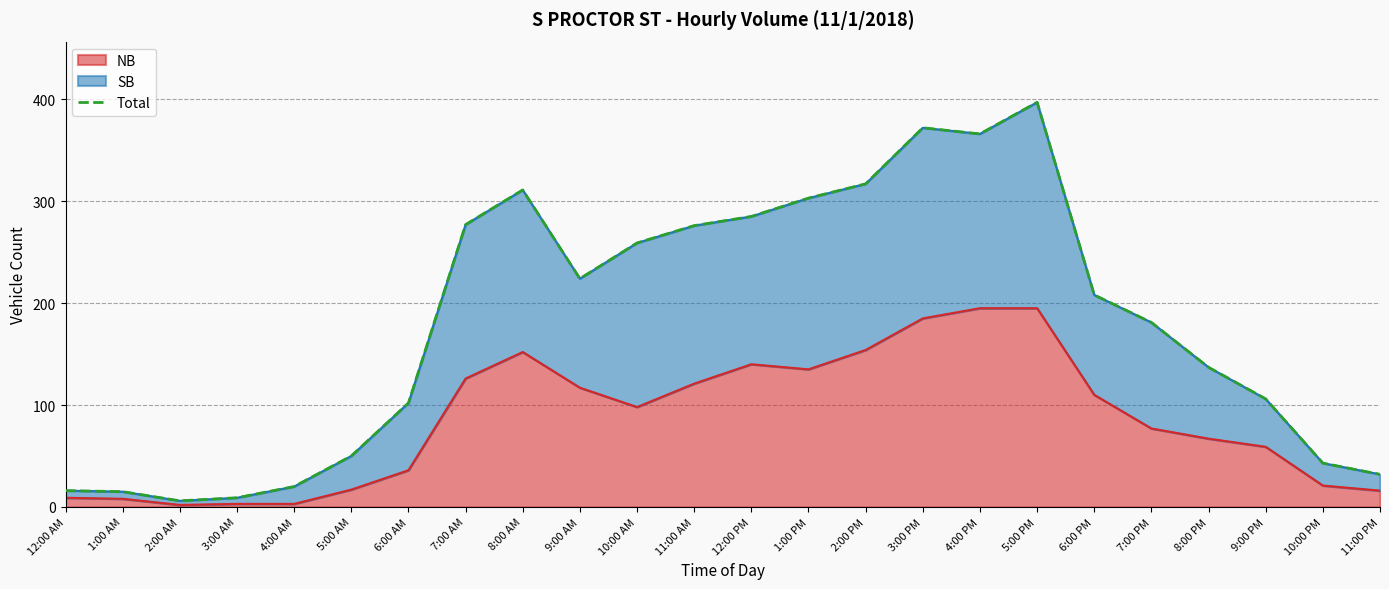

What is the value of the 21st point from the left?

137